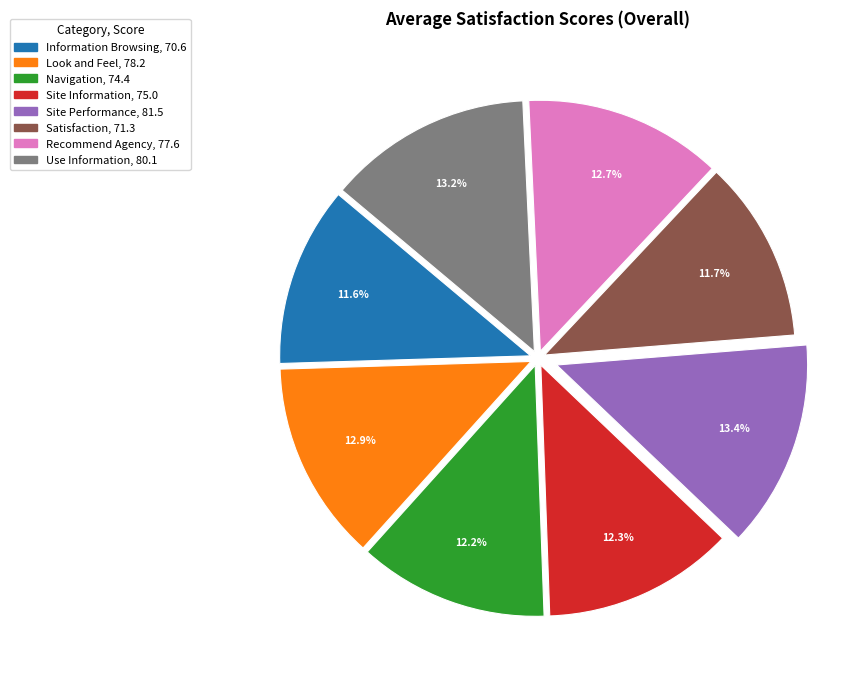

Is Information Browsing the majority of the pie?

No